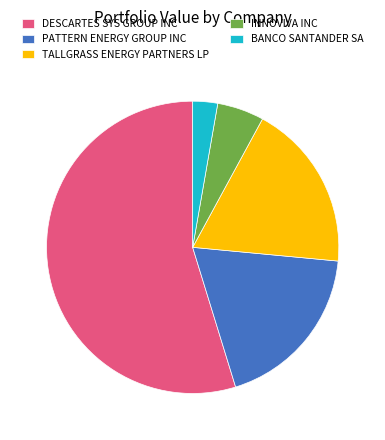

Which has a higher value, BANCO SANTANDER SA or DESCARTES SYS GROUP INC?

DESCARTES SYS GROUP INC